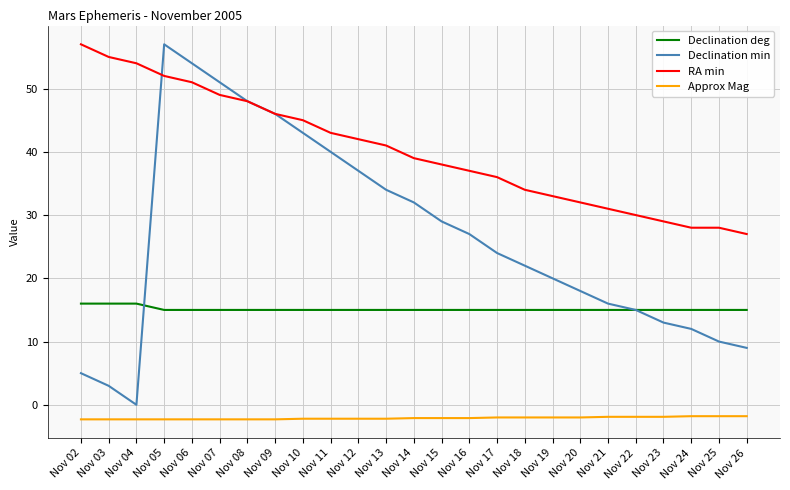

True or false: Declination min and Approx Mag intersect in this chart.

False